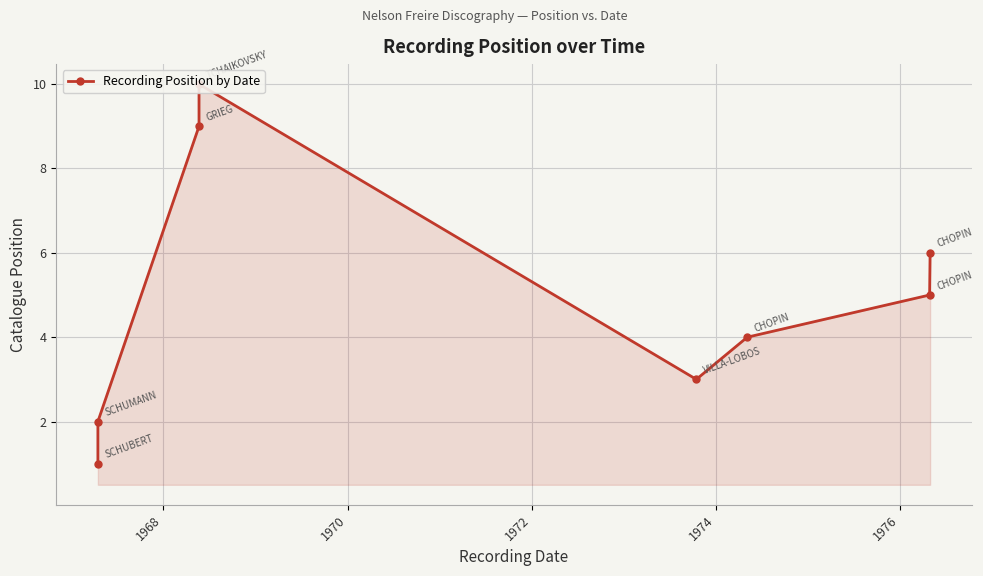

How many data points are less than 5?

4